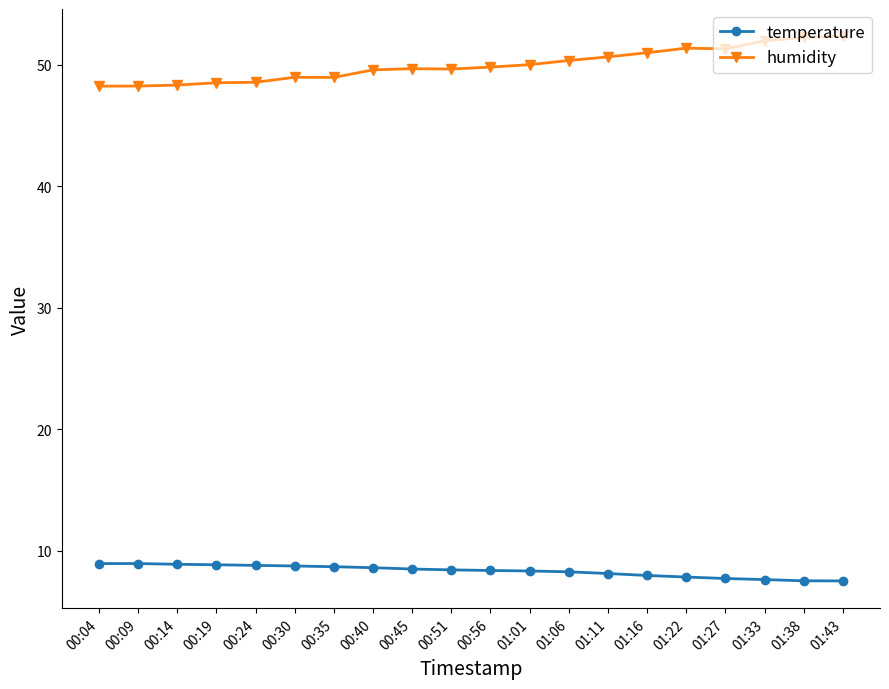

Rank the series by their maximum value, from highest to lowest.

humidity, temperature